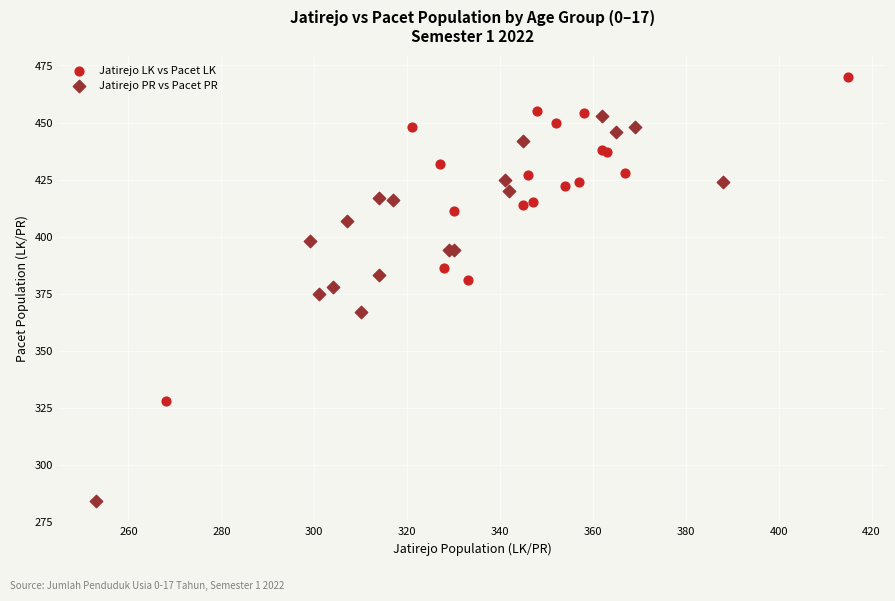

Which series has the largest Y range (max minus min)?

Jatirejo PR vs Pacet PR